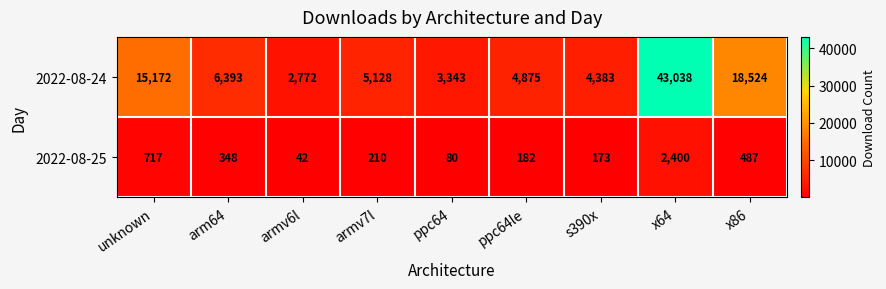

Which category has the highest value across all series?

x64